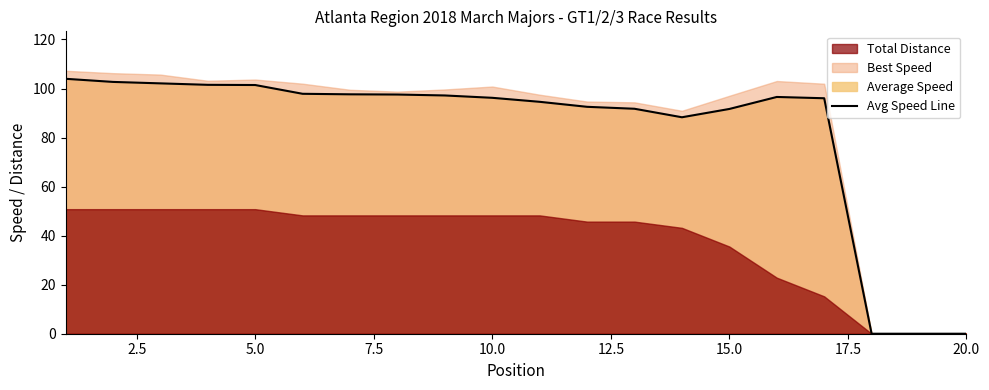

What is the value of the 1st point from the left?

104.0